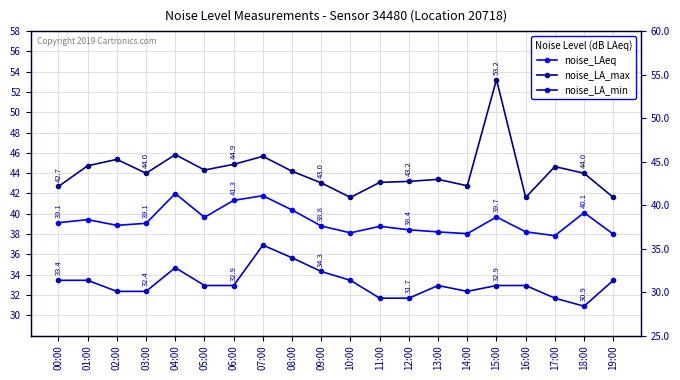

Which series has the largest total across all categories?

noise_LA_max